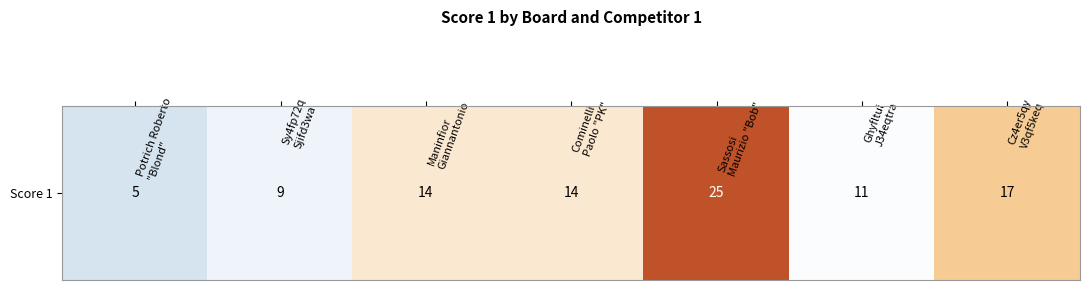

What is the change in value from Maninfior
Giannantonio to Sassosi
Maurizio "Bob"?

+11